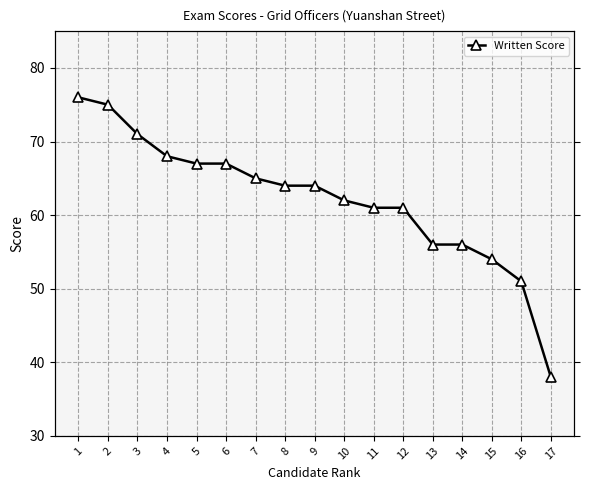

Rank the categories by value from lowest to highest.

17, 16, 15, 13, 14, 11, 12, 10, 8, 9, 7, 5, 6, 4, 3, 2, 1